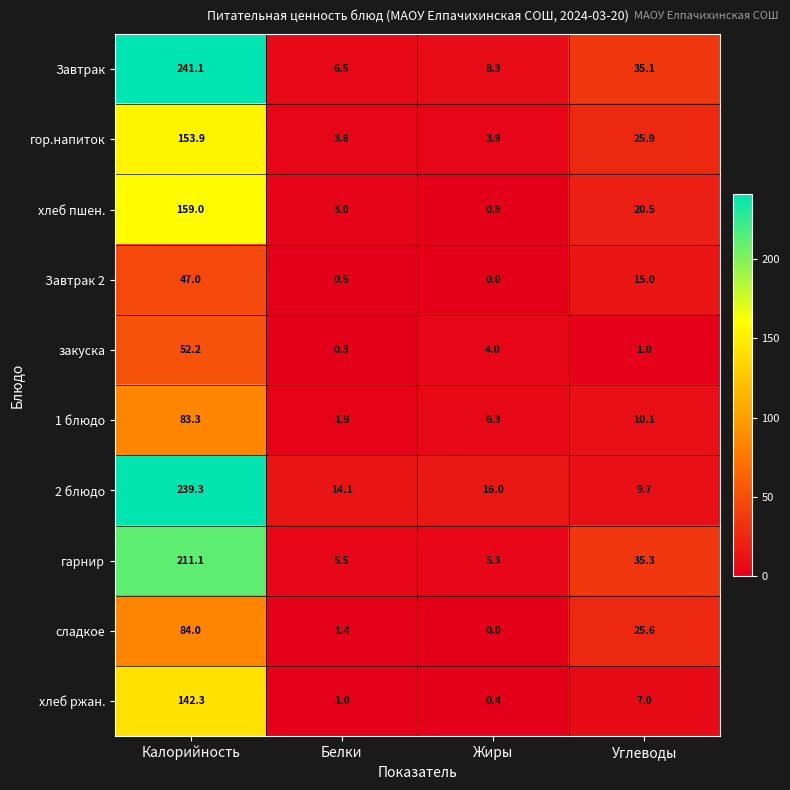

Between Калорийность and Белки, which series saw the biggest shift?

Завтрак